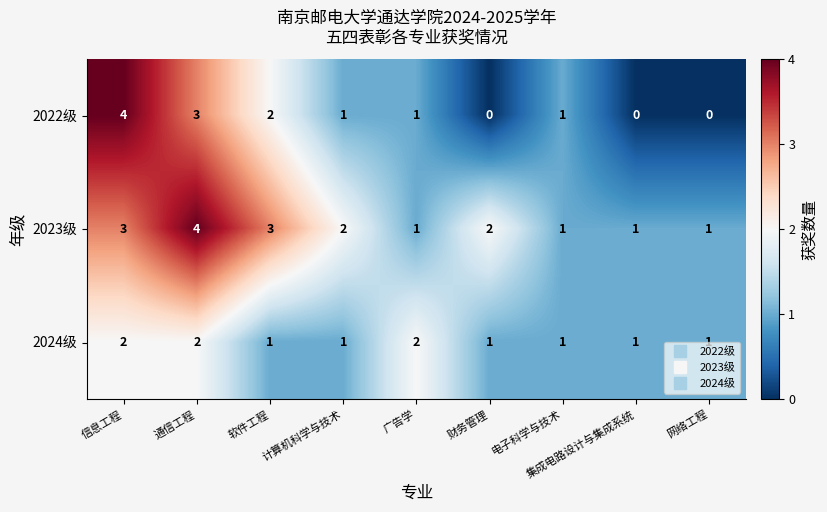

How many series are shown in this chart?

3